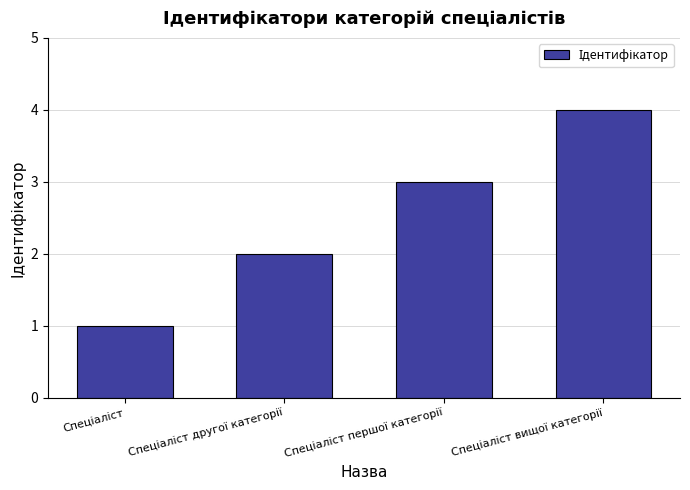

What is the difference between the maximum and minimum values?

3